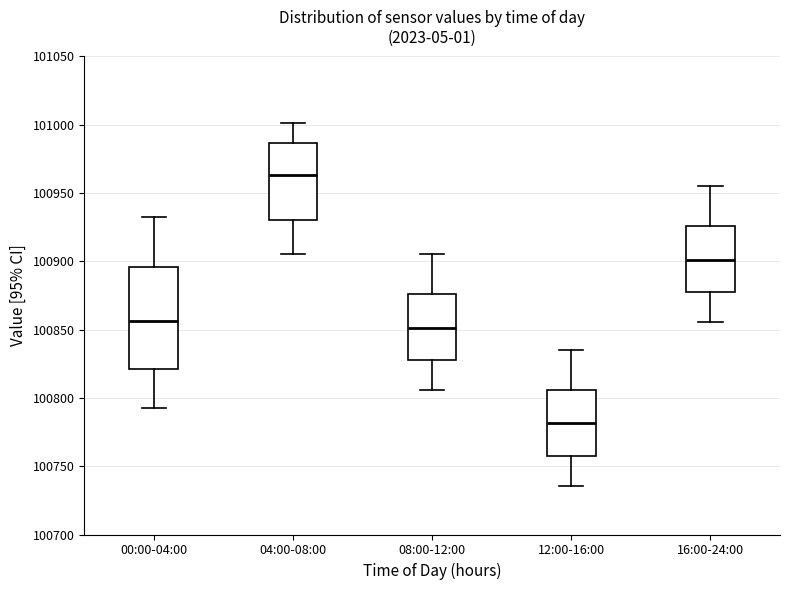

Reading left to right, transcribe this box plot: for each box, give where its median line is, the range the box spans, and where its two whiskers end, as read against the y-axis. The values are not printed on the chart, so give them approximately, as read against the axis.

00:00-04:00: median 100855, box 100820 to 100895, whiskers 100795 to 100930
04:00-08:00: median 100965, box 100930 to 100985, whiskers 100905 to 101000
08:00-12:00: median 100850, box 100830 to 100875, whiskers 100805 to 100905
12:00-16:00: median 100780, box 100760 to 100805, whiskers 100735 to 100835
16:00-24:00: median 100900, box 100880 to 100925, whiskers 100855 to 100955